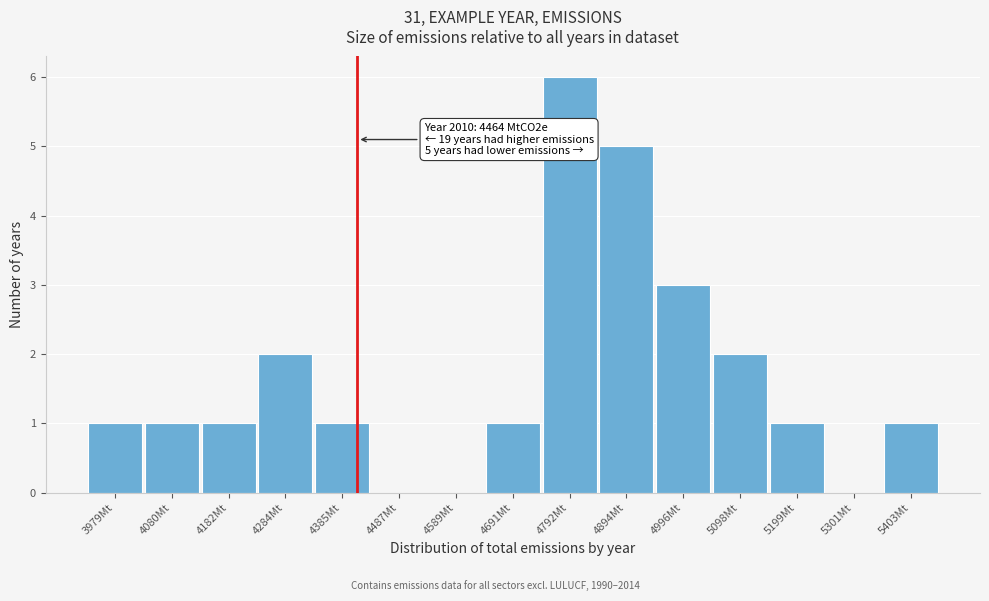

Reading left to right, extract all data points from this chart.

3979Mt=1	4080Mt=1	4182Mt=1	4284Mt=2	4385Mt=1	4487Mt=0	4589Mt=0	4691Mt=1	4792Mt=6	4894Mt=5	4996Mt=3	5098Mt=2	5199Mt=1	5301Mt=0	5403Mt=1